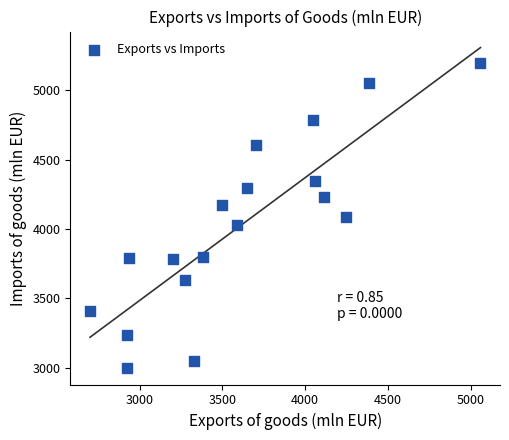

What is the range of X values (max minus min)?

2358.1